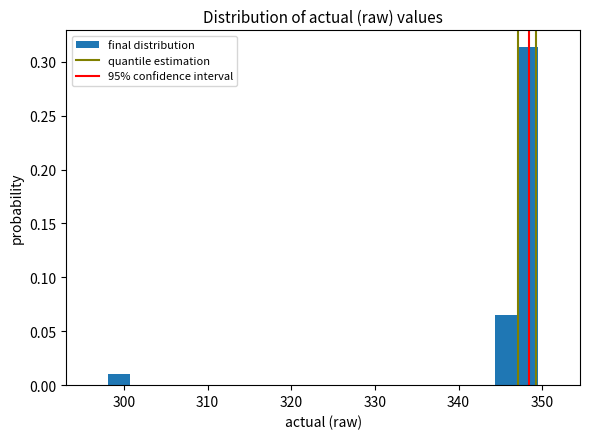

Read against the x-axis, roughly where is the centre of the tallest bar?

348